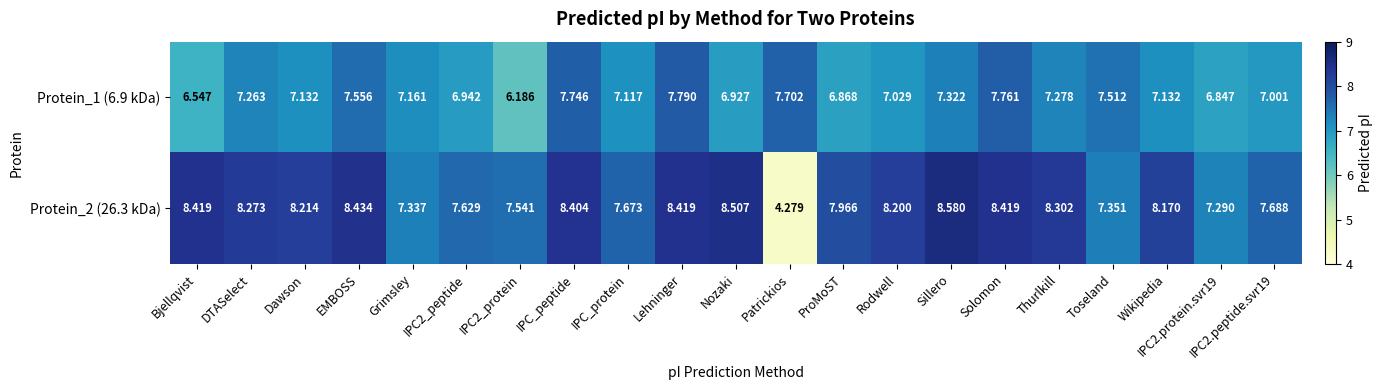

At which category is the sum across all series the highest?

Lehninger